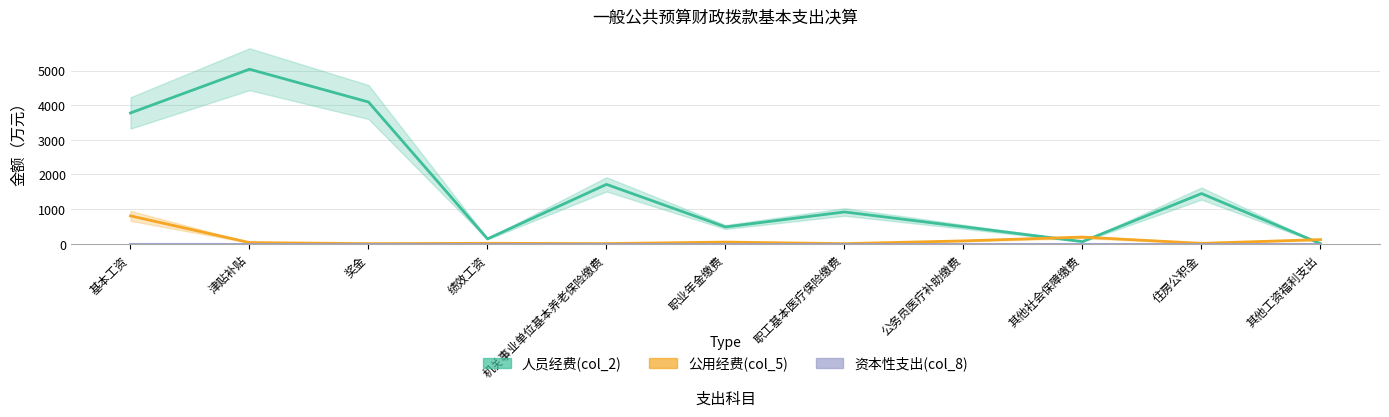

List the labels in order of 人员经费(col_2) value, smallest first.

其他工资福利支出, 其他社会保障缴费, 绩效工资, 职业年金缴费, 公务员医疗补助缴费, 职工基本医疗保险缴费, 住房公积金, 机关事业单位基本养老保险缴费, 基本工资, 奖金, 津贴补贴